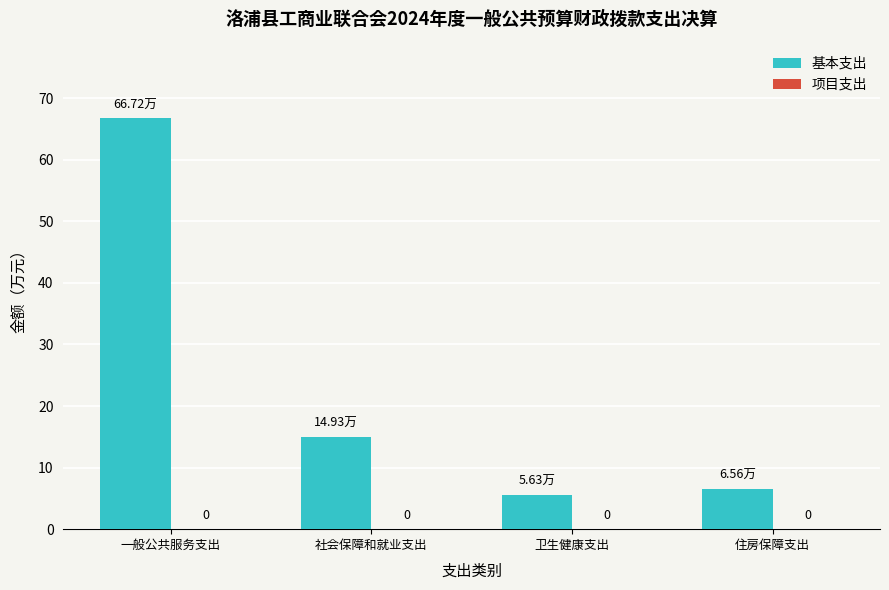

How many bars are there in total?

4